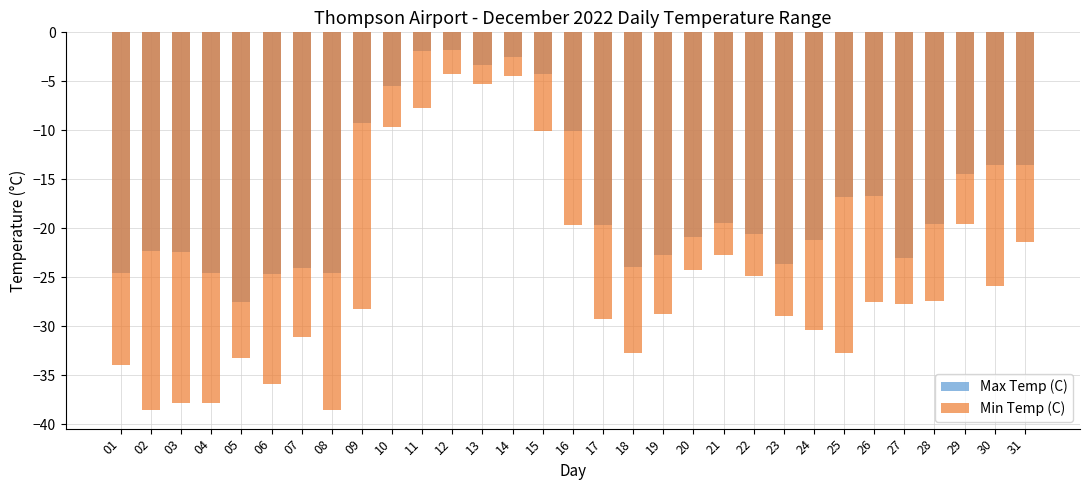

Reading left to right, list all the values displayed in this chart.

Max Temp (C): -24.6	-22.3	-22.4	-24.5	-27.5	-24.7	-24.0	-24.6	-9.2	-5.5	-1.9	-1.8	-3.3	-2.5	-4.2	-10.1	-19.7	-23.9	-22.7	-20.9	-19.5	-20.6	-23.6	-21.2	-16.8	-16.7	-23.0	-19.6	-14.4	-13.5	-13.5
Min Temp (C): -33.9	-38.5	-37.8	-37.8	-33.2	-35.9	-31.1	-38.5	-28.2	-9.7	-7.7	-4.3	-5.3	-4.5	-10.1	-19.7	-29.2	-32.7	-28.7	-24.2	-22.7	-24.9	-28.9	-30.4	-32.7	-27.5	-27.7	-27.4	-19.6	-25.9	-21.4